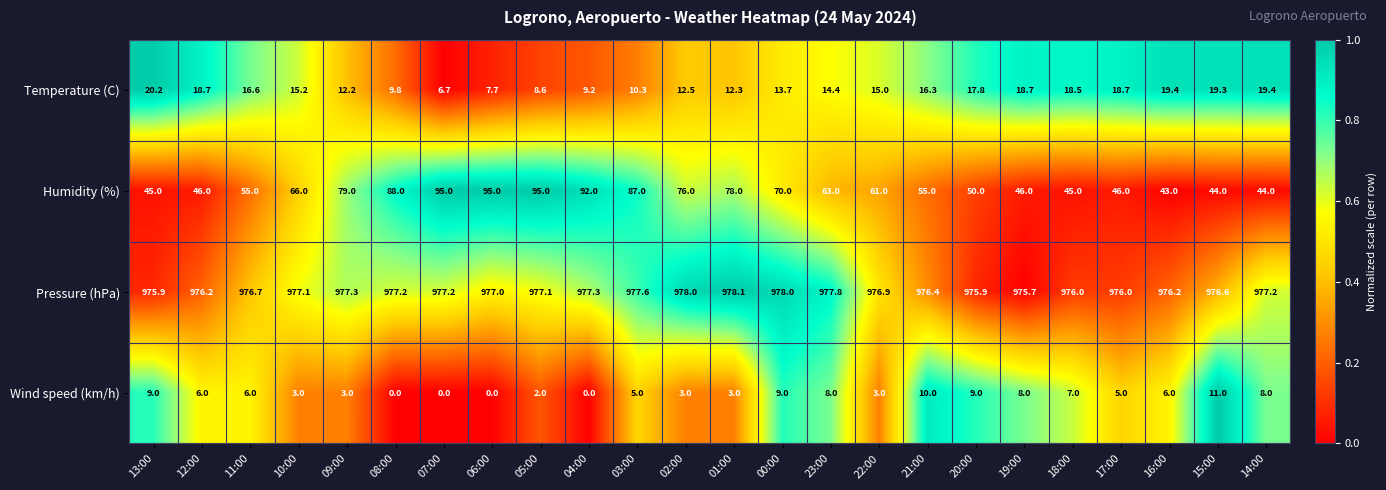

What is the average value of the Wind speed (km/h) series?

5.2